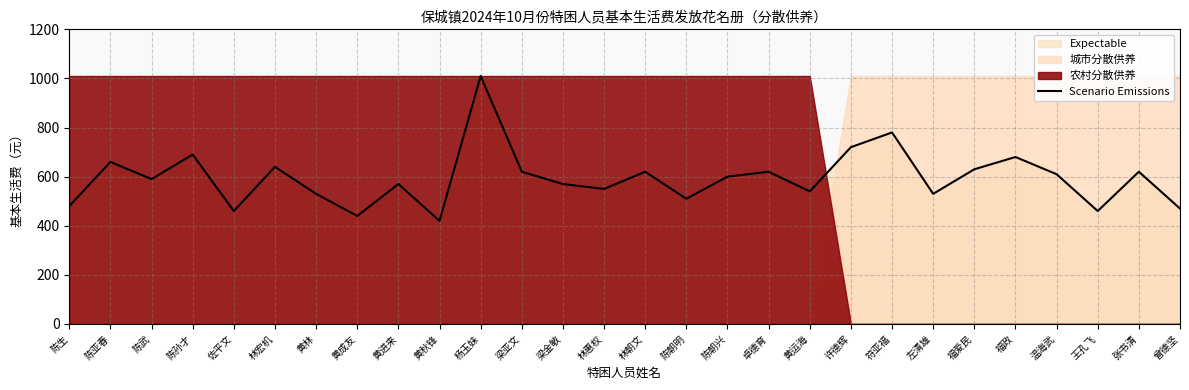

Approximately how many times larger is the value at 黄运海 compared to 佐平文?

1.2